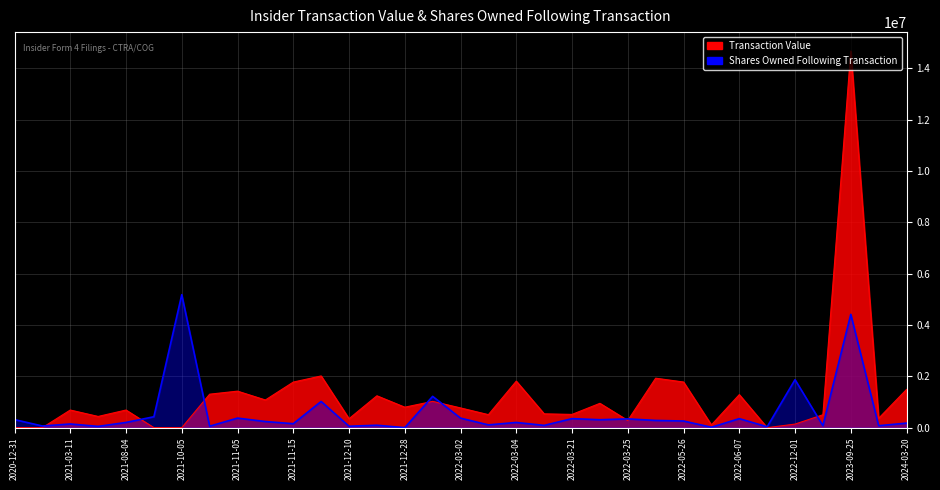

In Shares Owned Following Transaction, how many points are lower than both neighbors (excluding endpoints)?

13